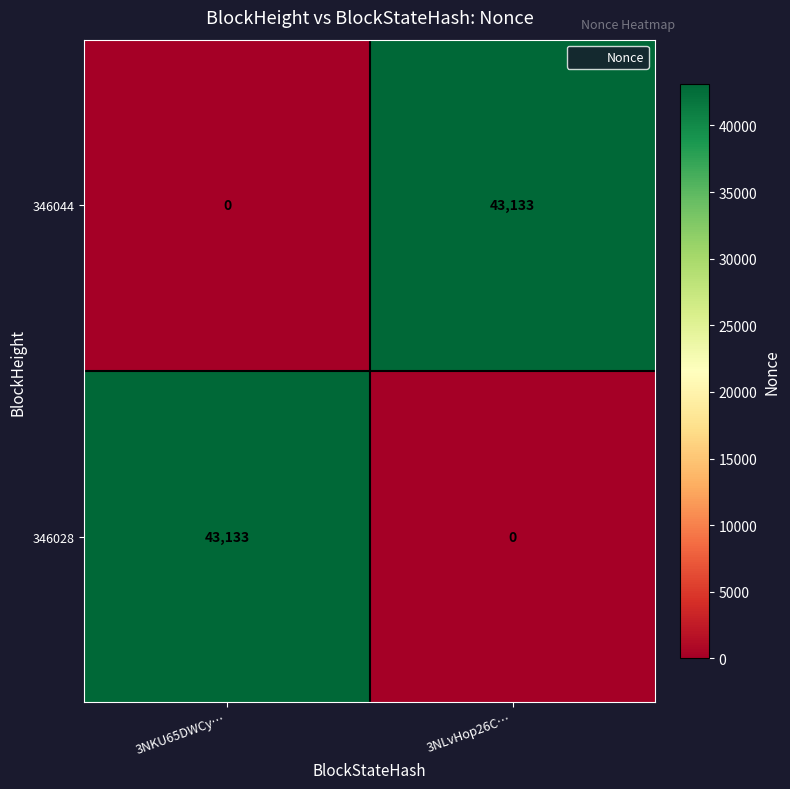

Reading left to right, what are all the values shown in this chart?

346044: 0	43133
346028: 43133	0